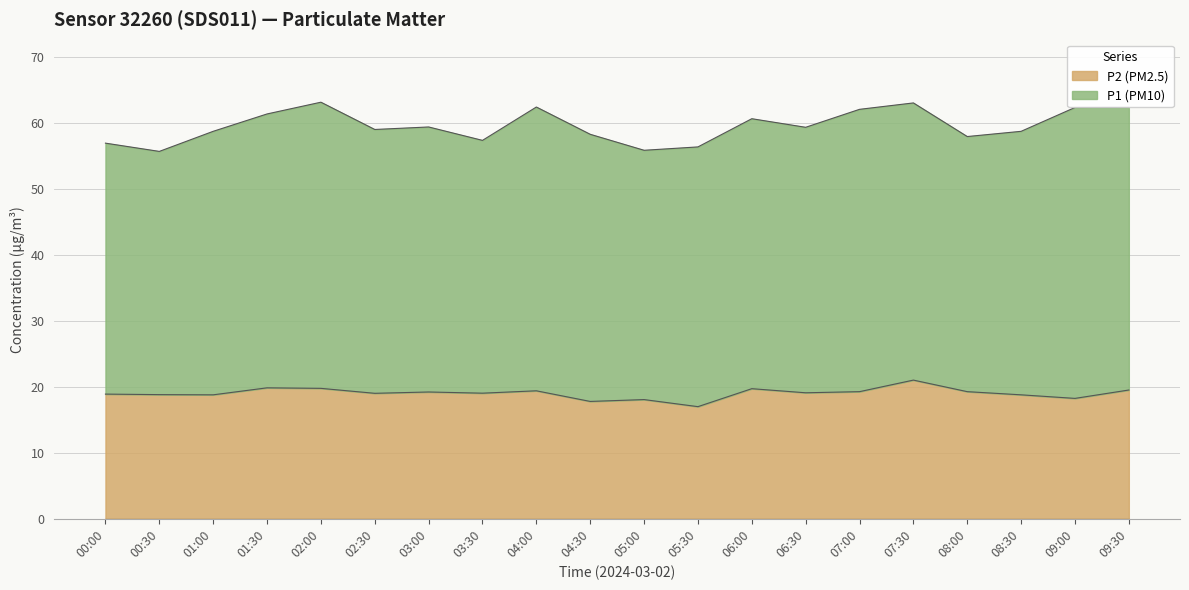

What is the average value?

19.0